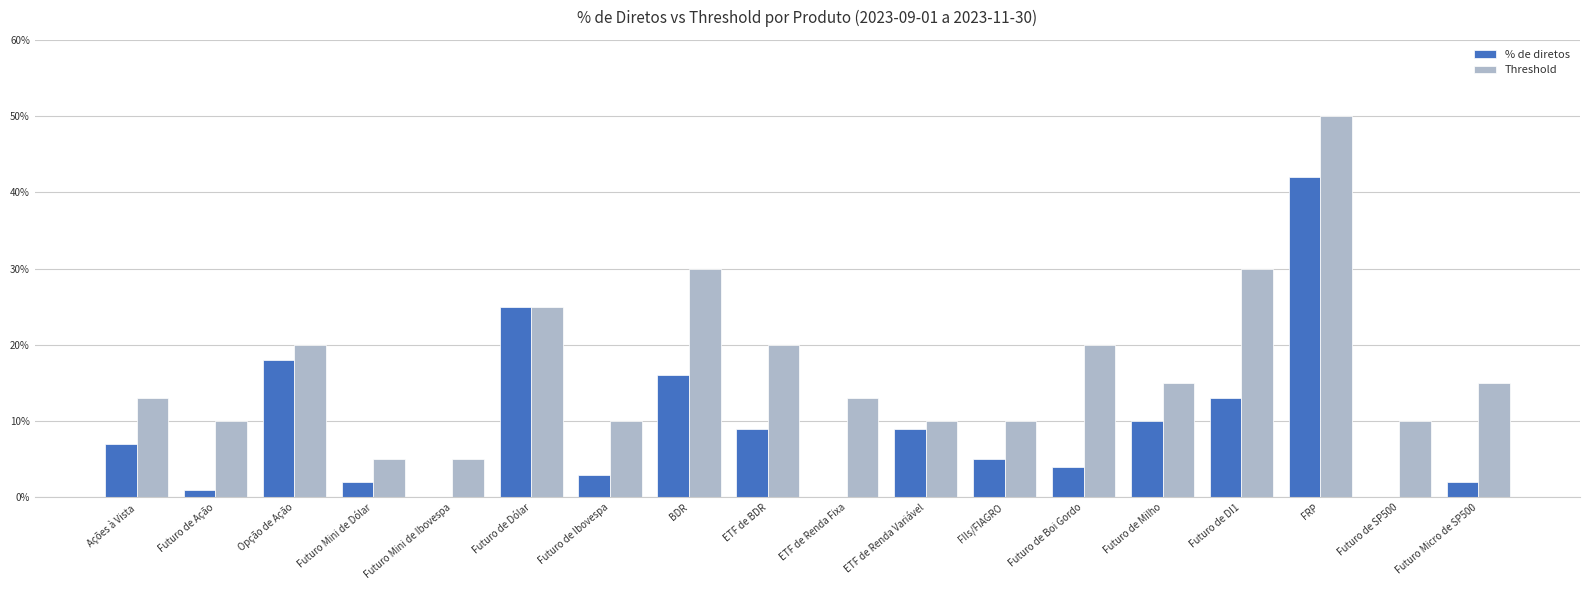

At Futuro de Boi Gordo, list the series in order from smallest to largest.

% de diretos, Threshold